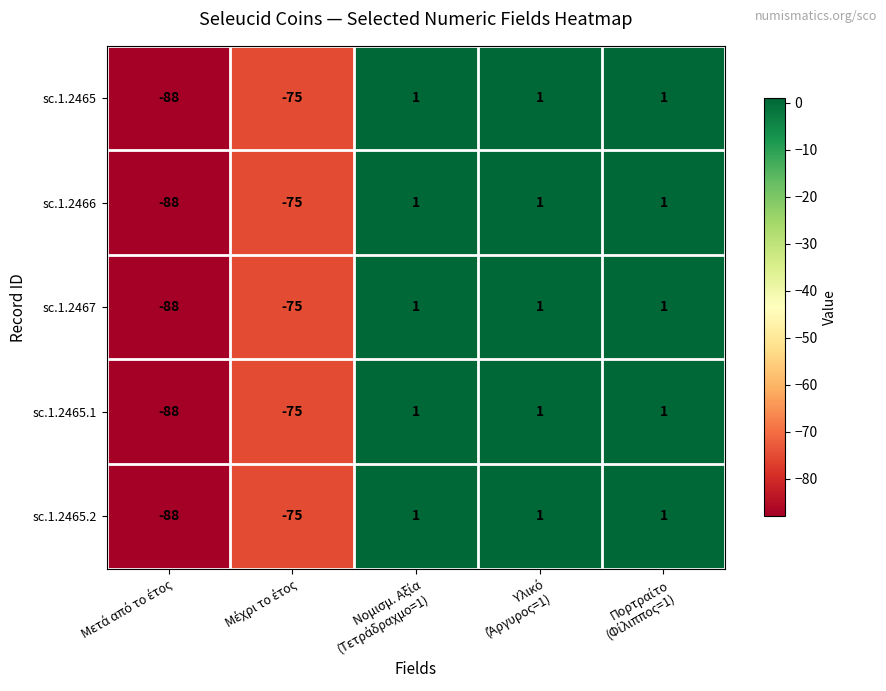

What is the smallest value displayed?

-88